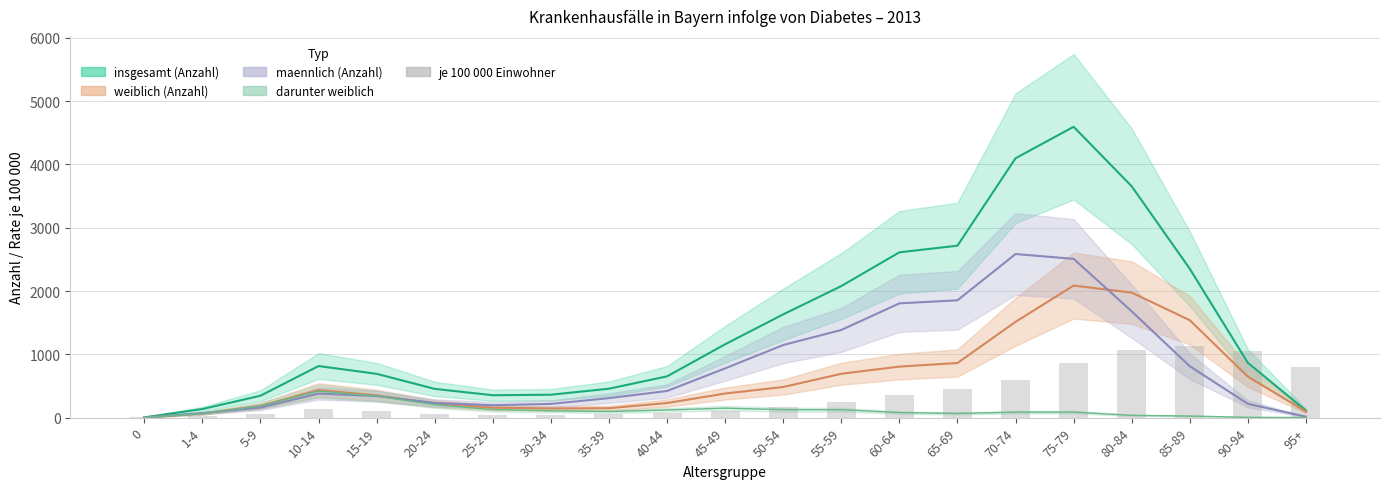

Is it true that the value at 5-9 is 63.2?

True